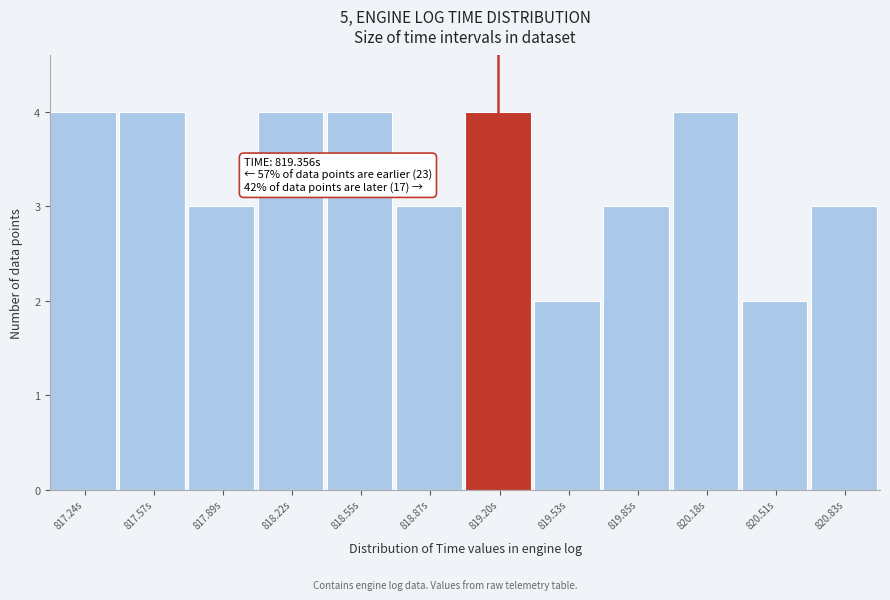

Reading left to right, what are all the values shown in this chart?

4	4	3	4	4	3	4	2	3	4	2	3